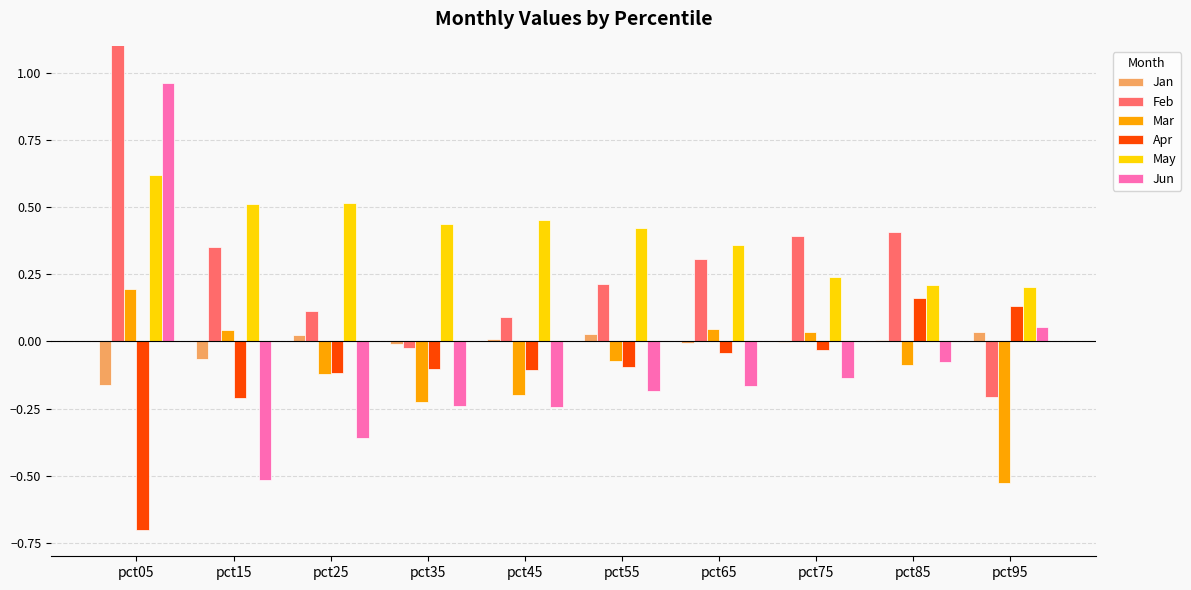

The value of Apr at pct95 is 0.1. True or false?

True